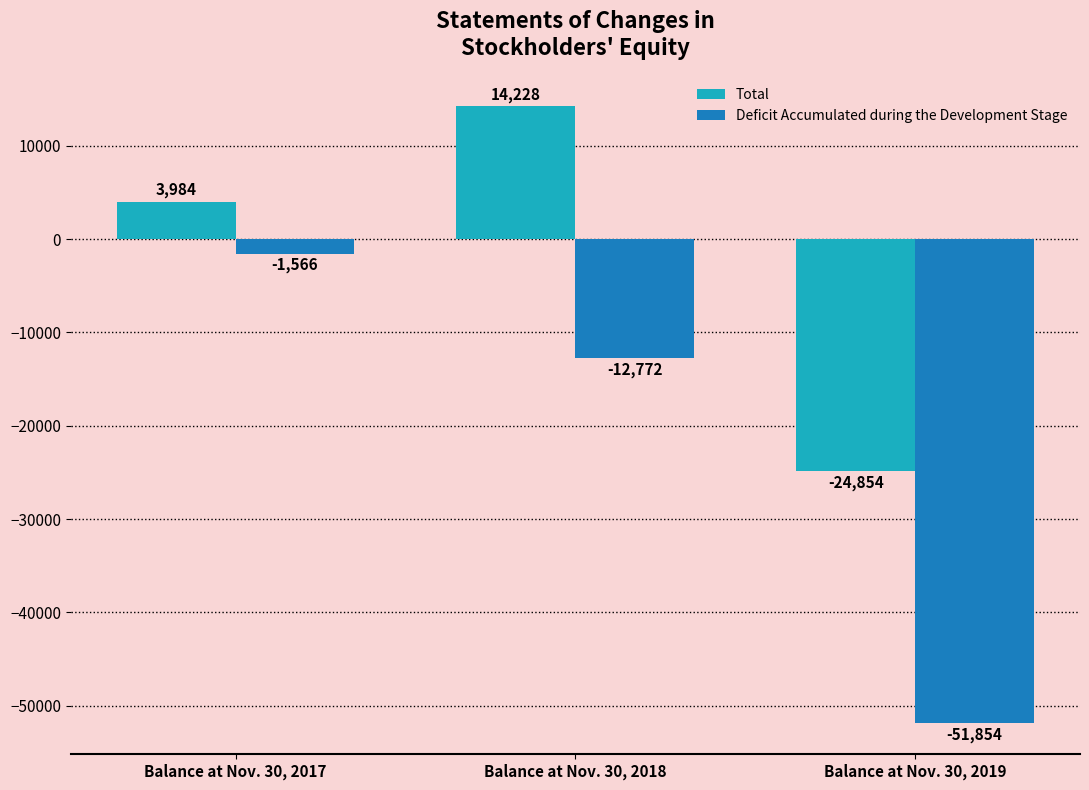

What is the difference between the second highest and minimum values in the Total series?

28838